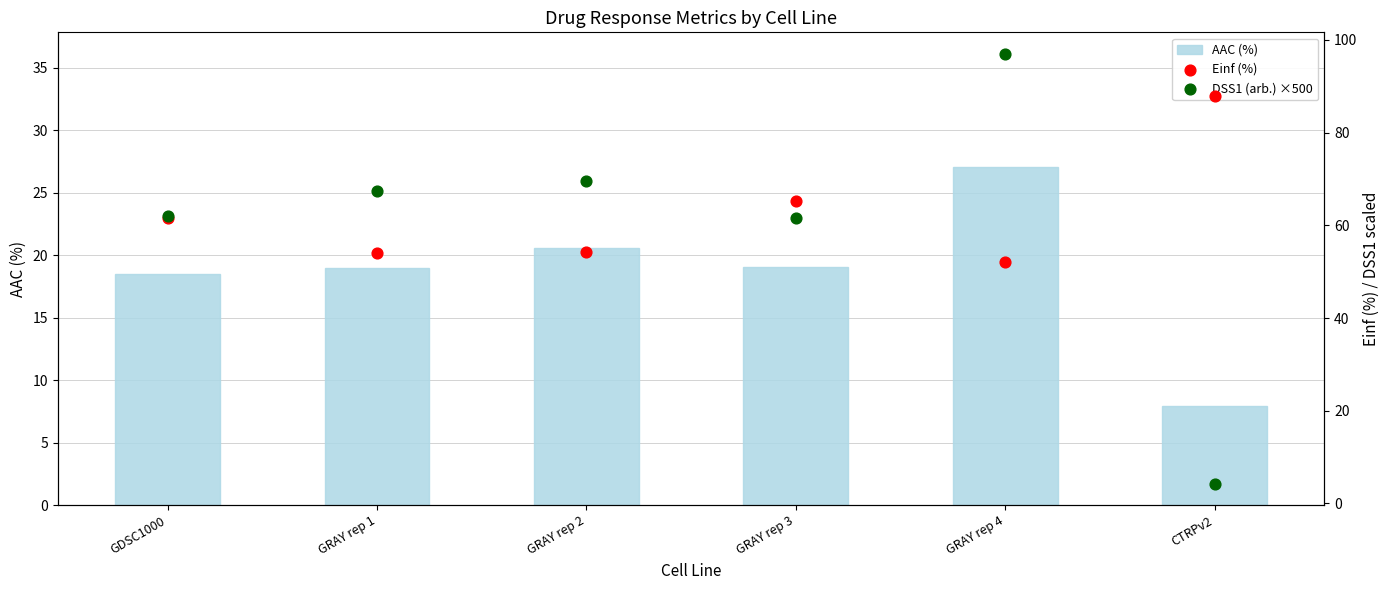

What is the total value across all series at GDSC1000?

142.0